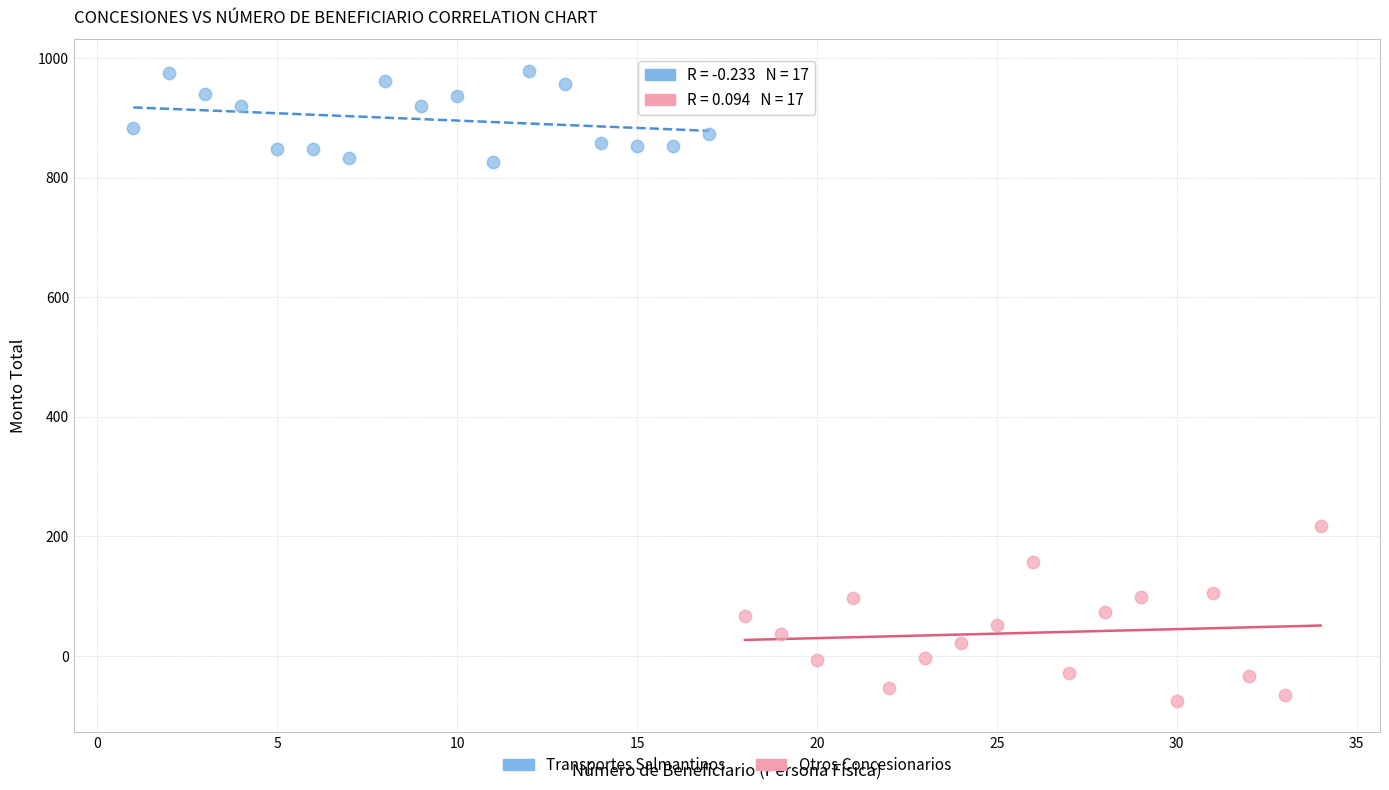

Which series has the largest Y range (max minus min)?

Otros Concesionarios